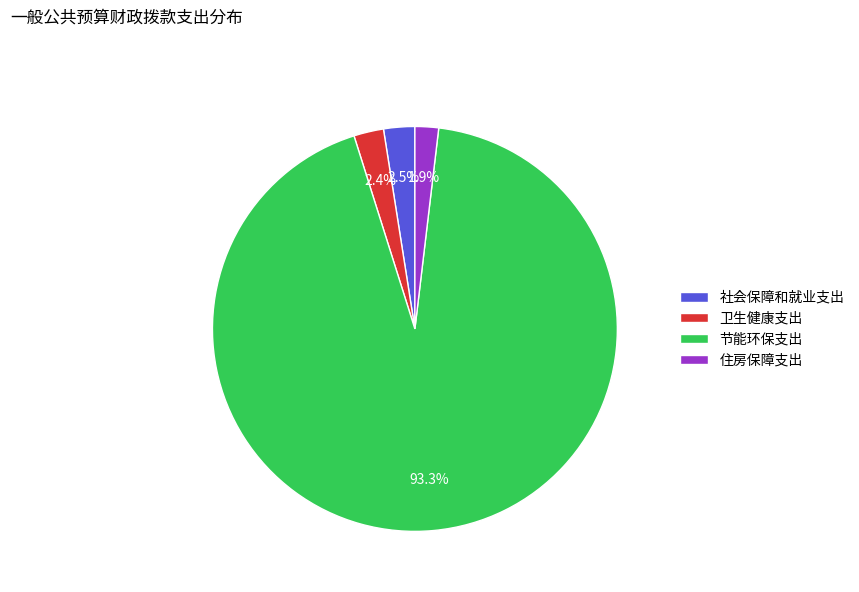

Which slice is the largest?

节能环保支出